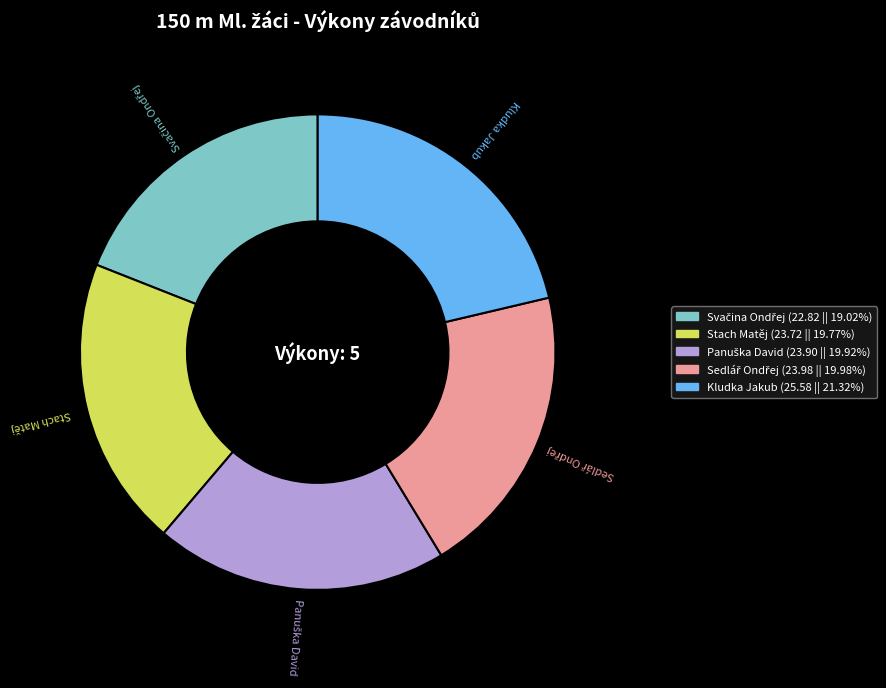

Does Kludka Jakub account for over 50% of the chart?

No